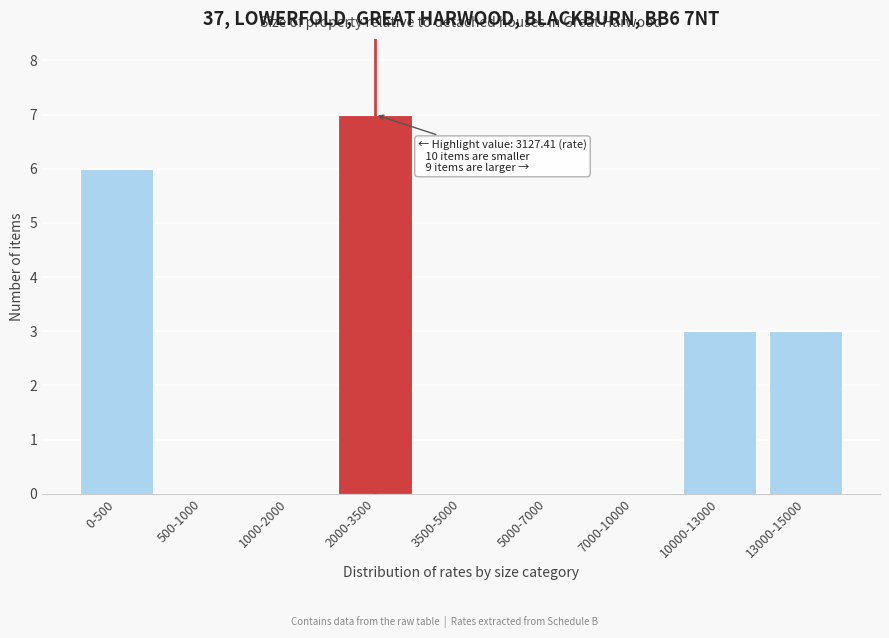

Reading right to left, list all the values displayed in this chart.

13000-15000=3	10000-13000=3	7000-10000=0	5000-7000=0	3500-5000=0	2000-3500=7	1000-2000=0	500-1000=0	0-500=6